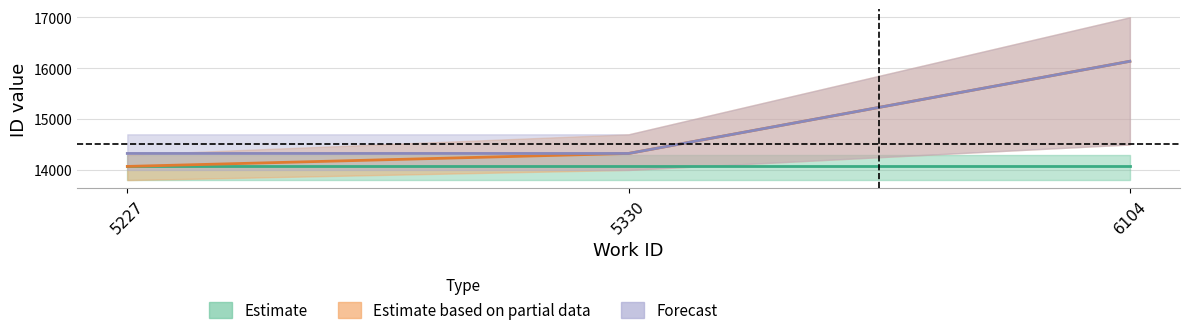

What is the difference between the maximum and minimum values in the Forecast series?

1811